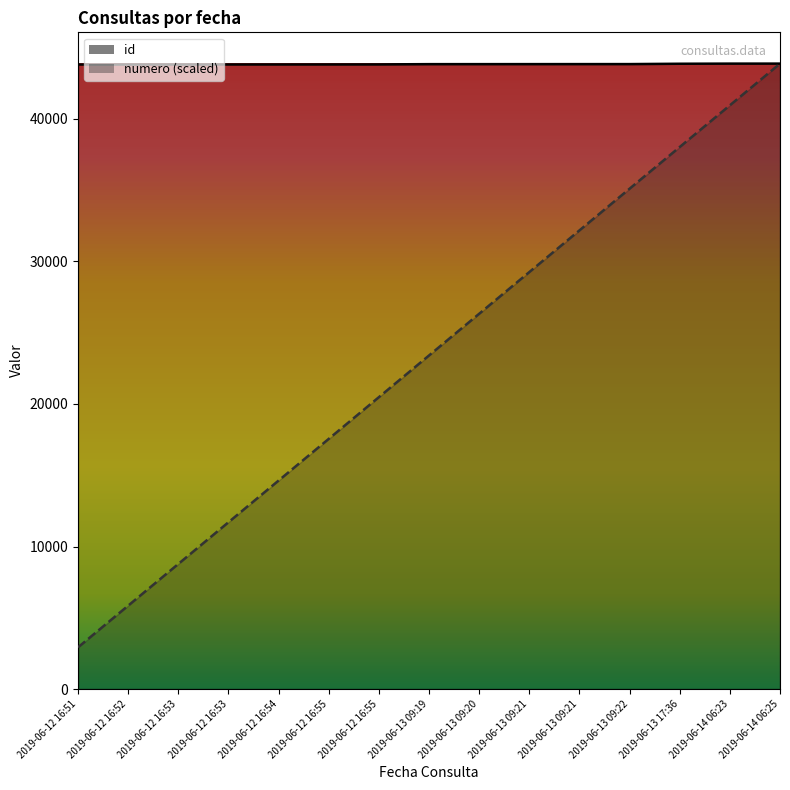

The id series shows 23790.0 at 2019-06-12 16:51. True or false?

False